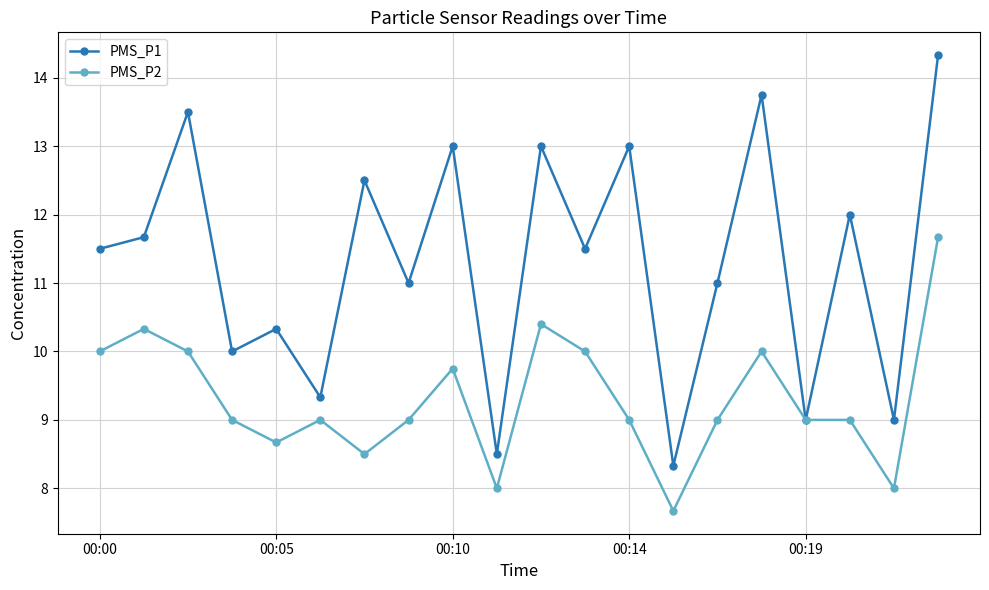

What is the maximum value shown in the chart?

14.3